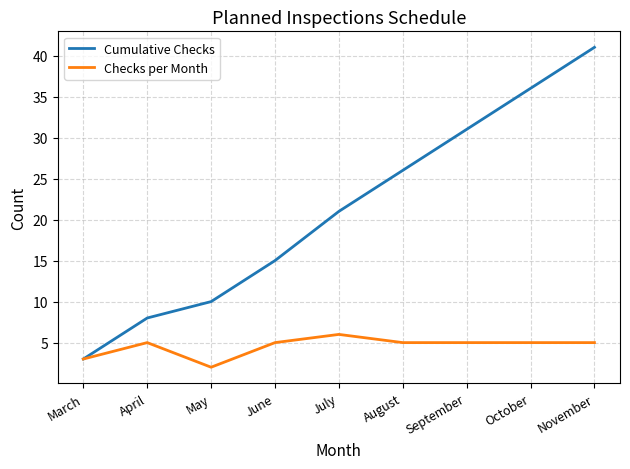

Does the chart have visible grid lines?

Yes